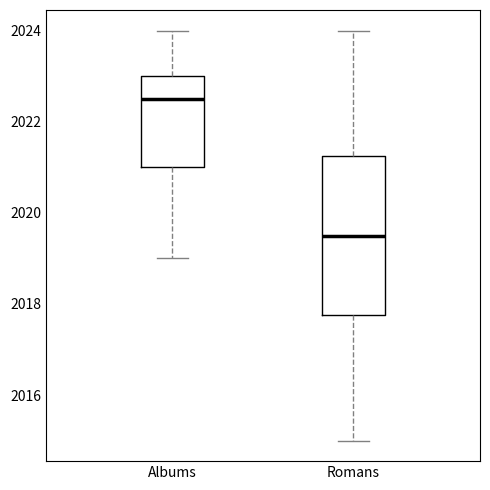

Reading left to right, transcribe this box plot: for each box, give where its median line is, the range the box spans, and where its two whiskers end, as read against the y-axis. The values are not printed on the chart, so give them approximately, as read against the axis.

Albums: median 2022.6, box 2021.0 to 2023.0, whiskers 2019.0 to 2024.0
Romans: median 2019.6, box 2017.8 to 2021.2, whiskers 2015.0 to 2024.0